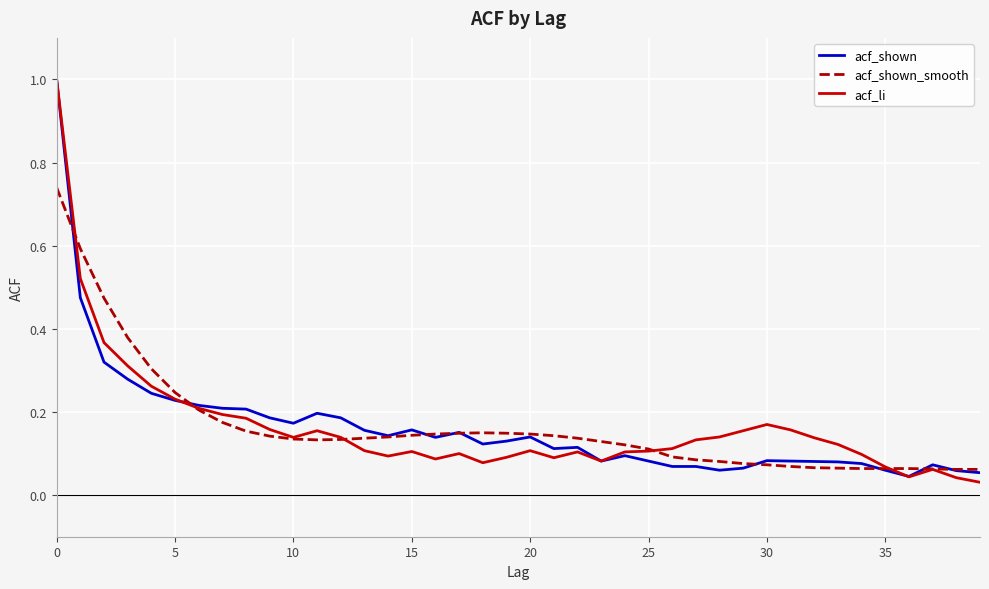

What is the maximum value for acf_shown?

1.0